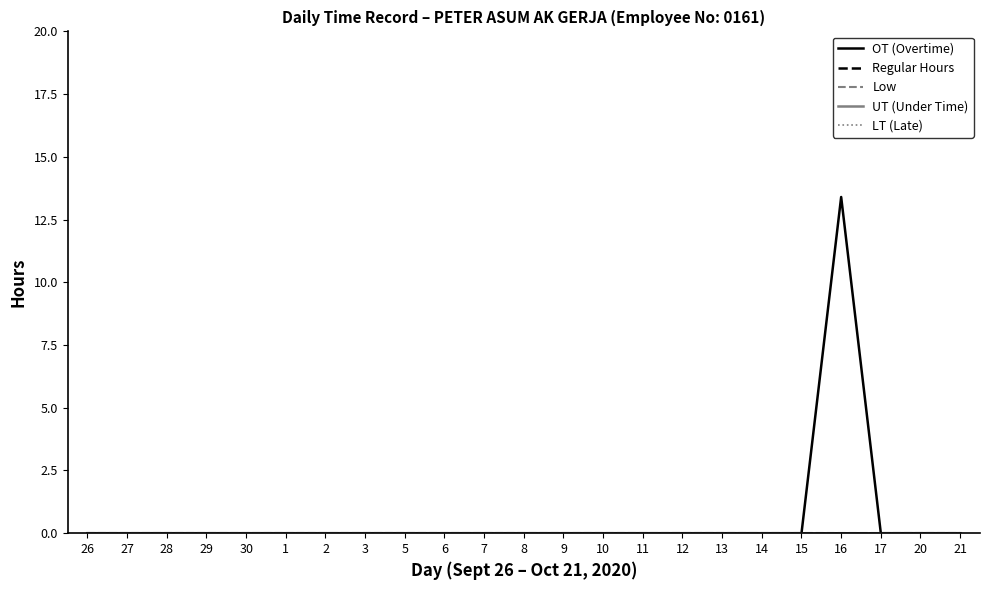

What position from the left is 7?

11